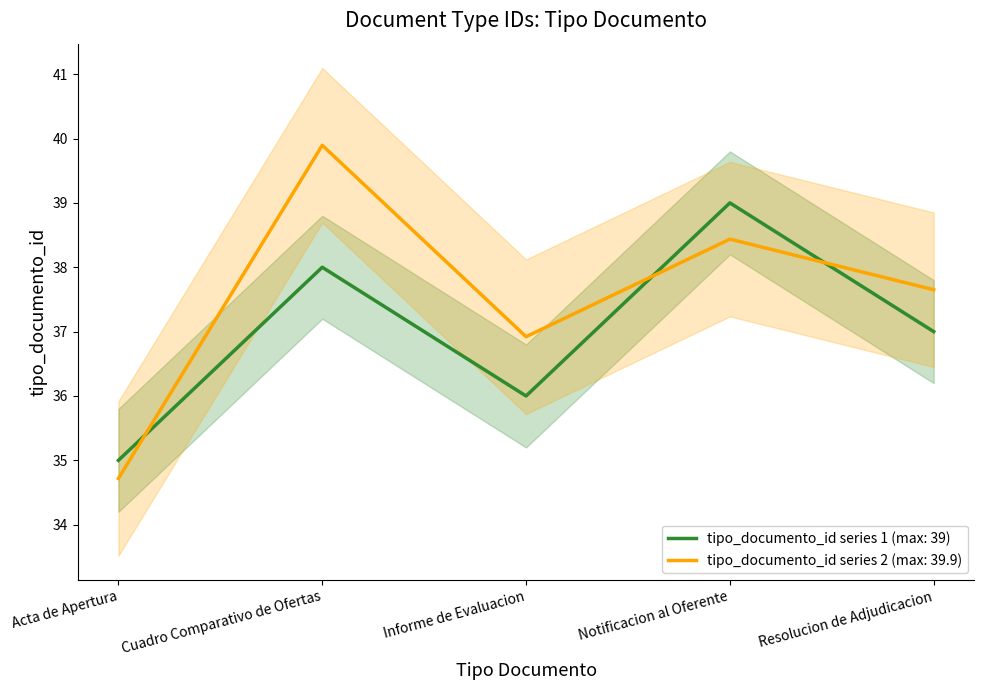

Rank the categories by tipo_documento_id series 1 (max: 39) value from lowest to highest.

Acta de Apertura, Informe de Evaluacion, Resolucion de Adjudicacion, Cuadro Comparativo de Ofertas, Notificacion al Oferente